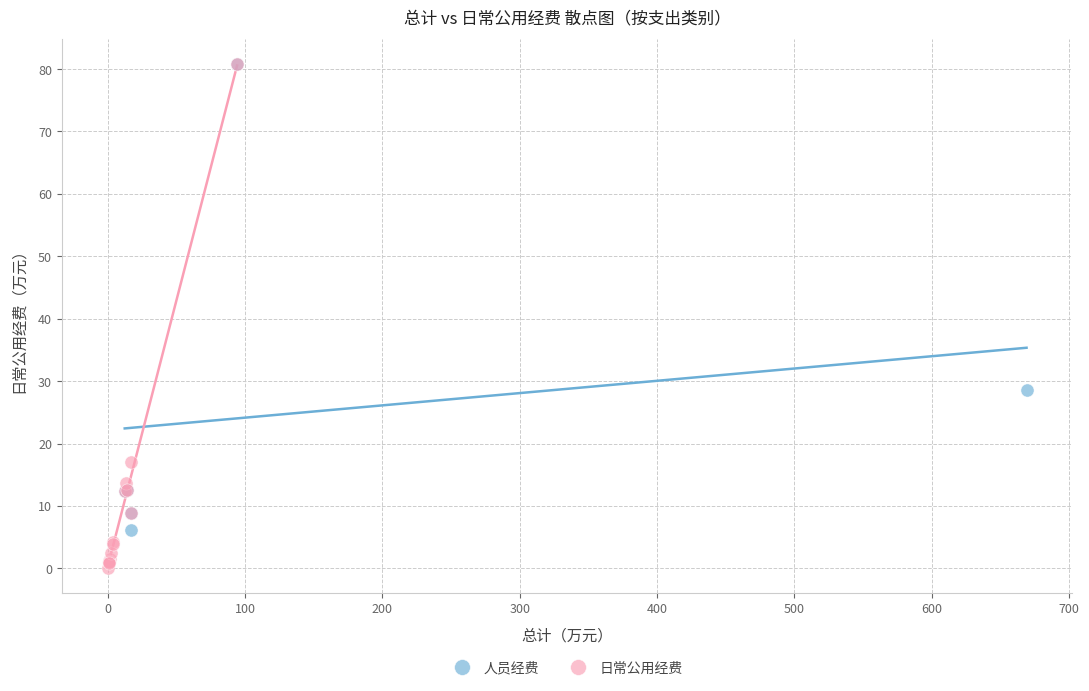

What are all the series names shown in the legend?

人员经费, 日常公用经费